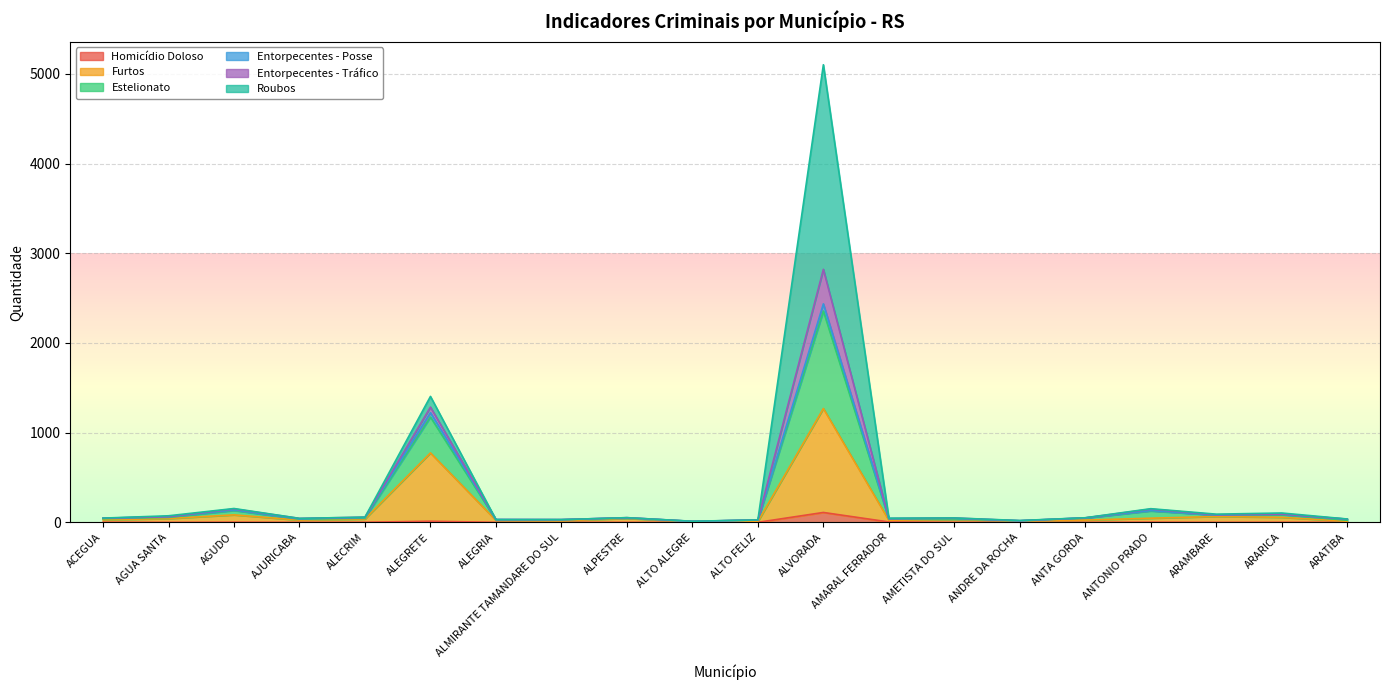

The Entorpecentes - Posse series shows 50 at ANTA GORDA. True or false?

True